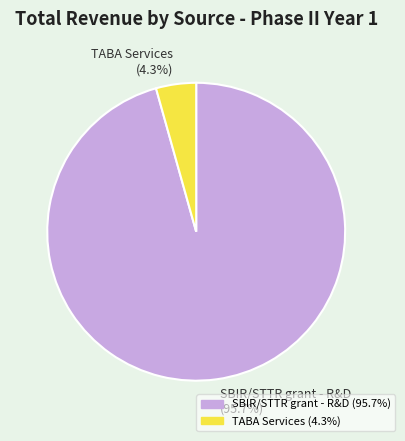

How much of the chart is everything except SBIR/STTR grant - R&D (95.7%)?

4.3%